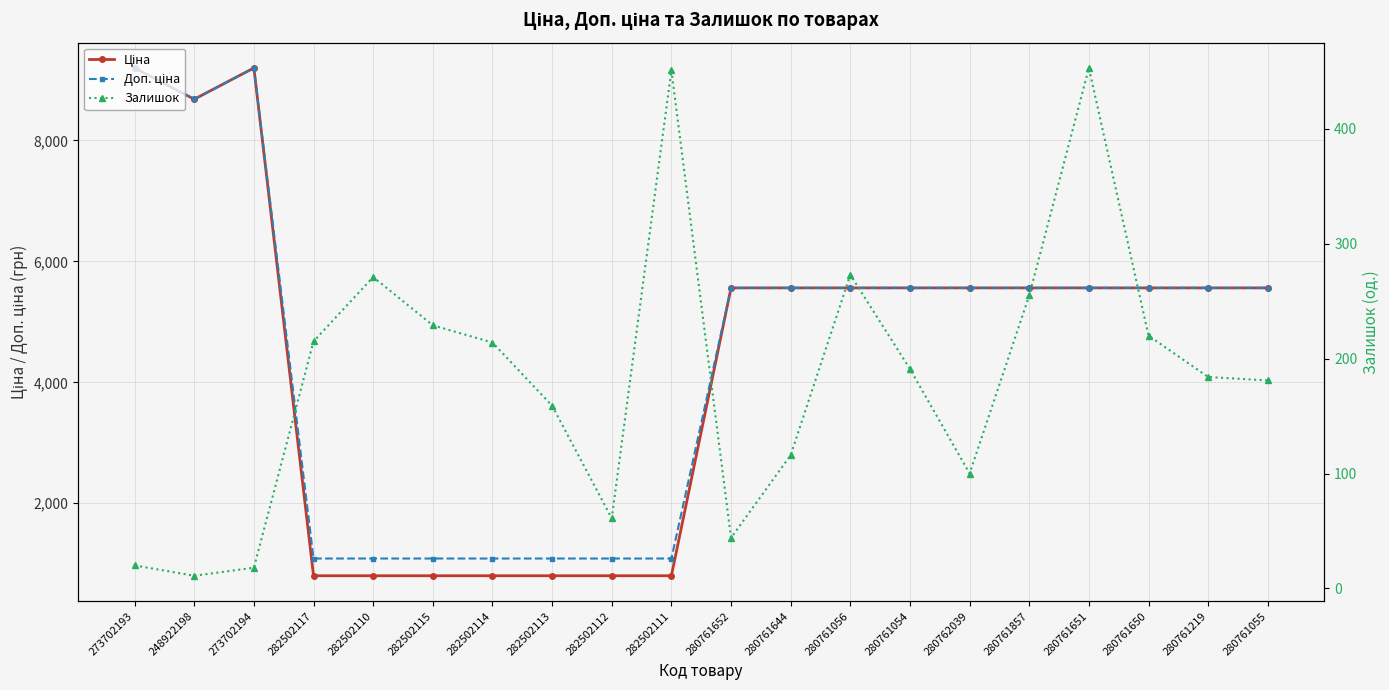

What are all the series names shown in the legend?

Ціна, Доп. ціна, Залишок